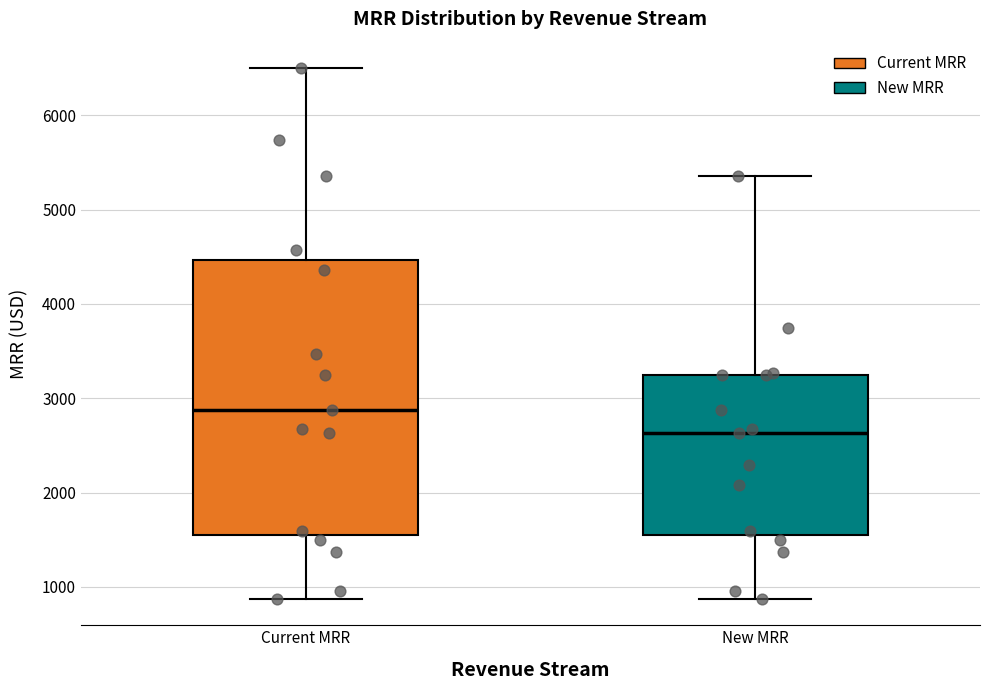

Where does the upper whisker of the box for Current MRR end on the y-axis? The values are not printed on the chart, so give them approximately, as read against the axis.

6500